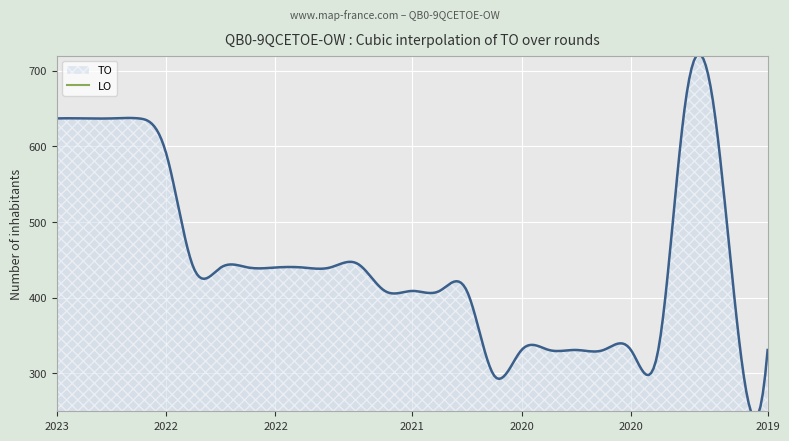

List the series in order of their peak value, highest first.

TO, LO